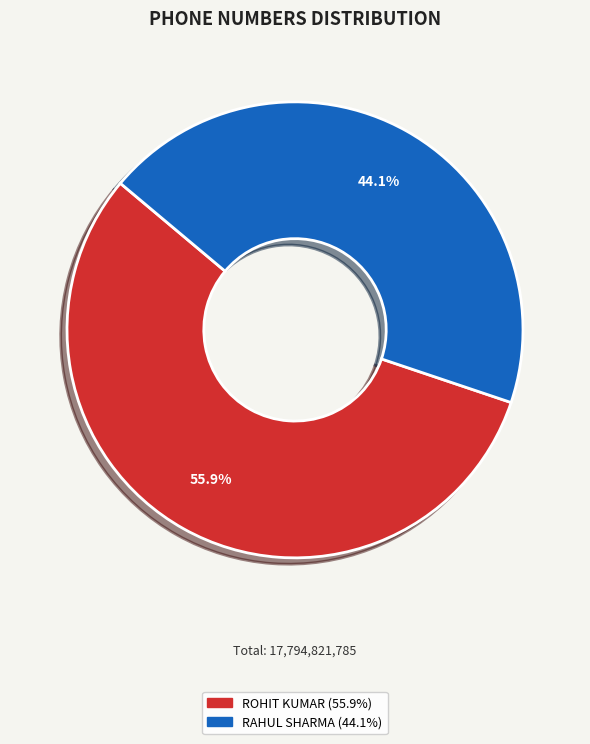

To the nearest percent, what portion does RAHUL SHARMA represent?

44%